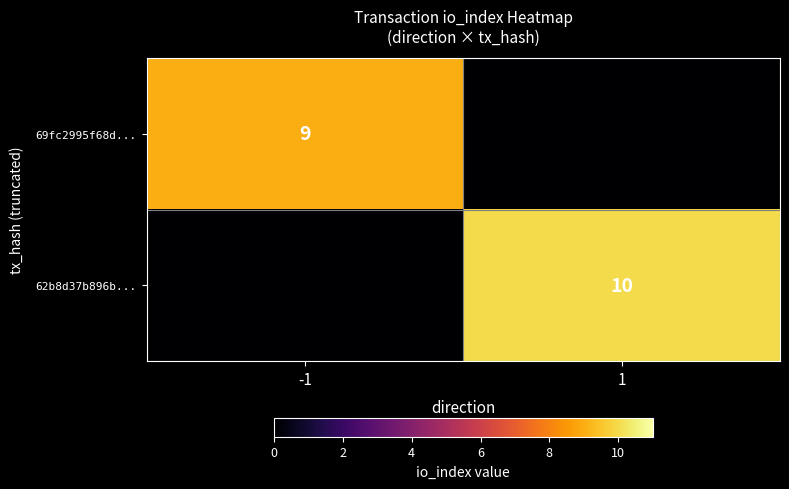

At which category is the sum across all series the highest?

1